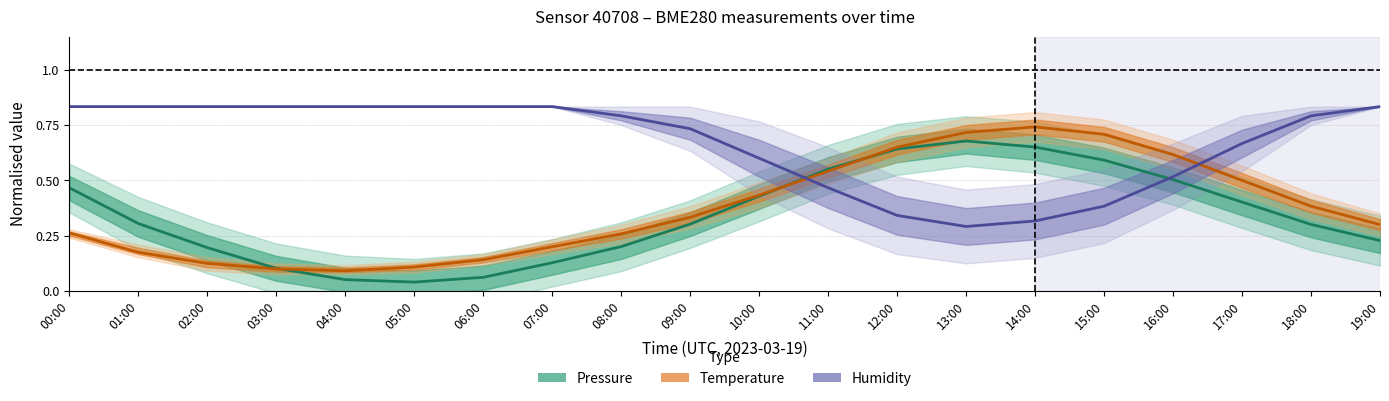

Between 04:00 and 16:00, which series saw the biggest shift?

Temperature (normalised)